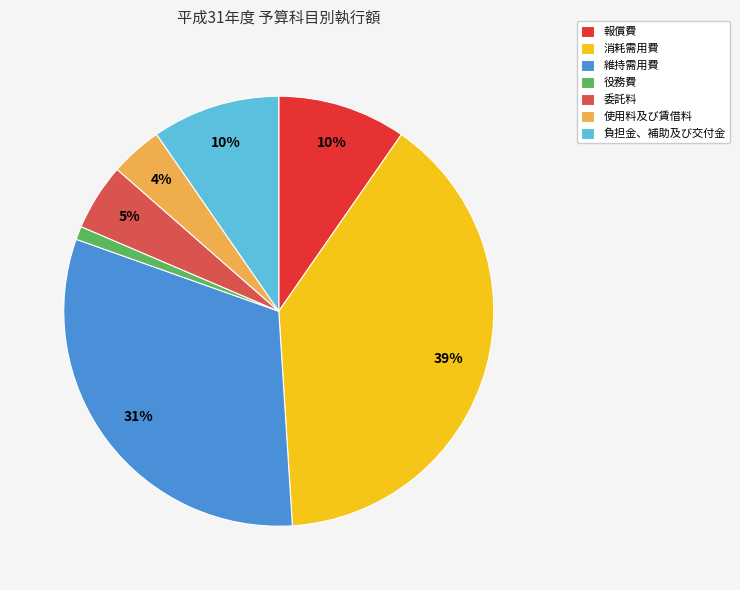

Is it true that 役務費 is 11% of the pie?

False